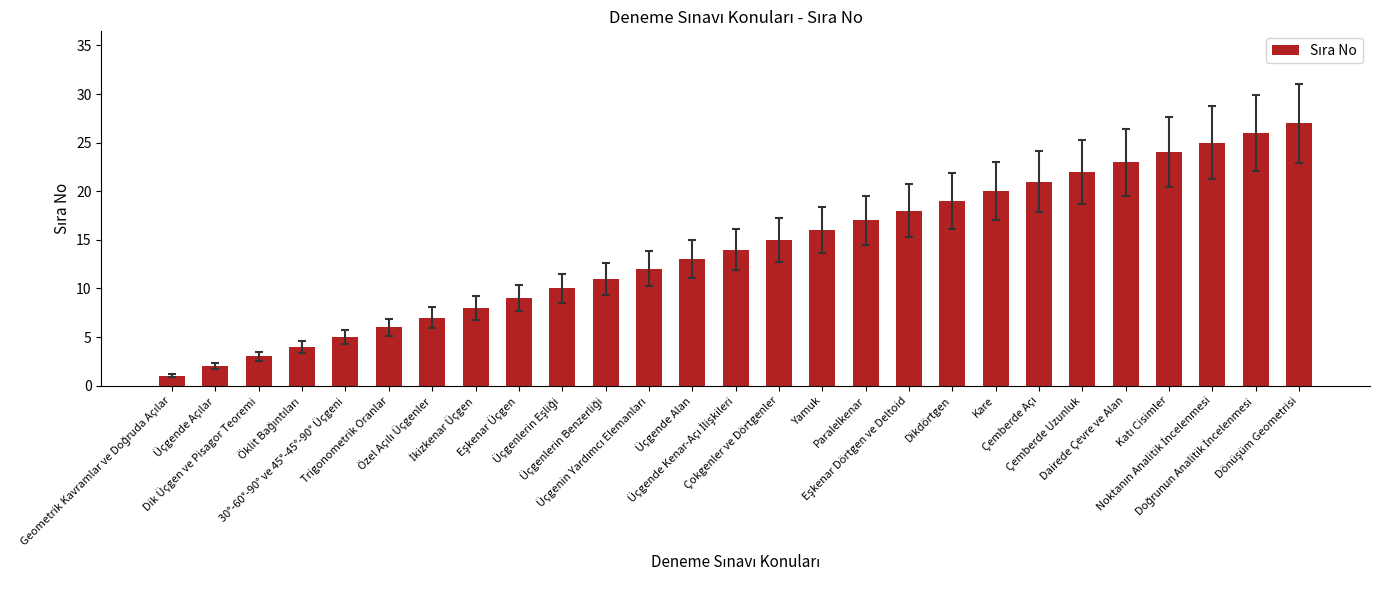

How many data points are less than 14?

13